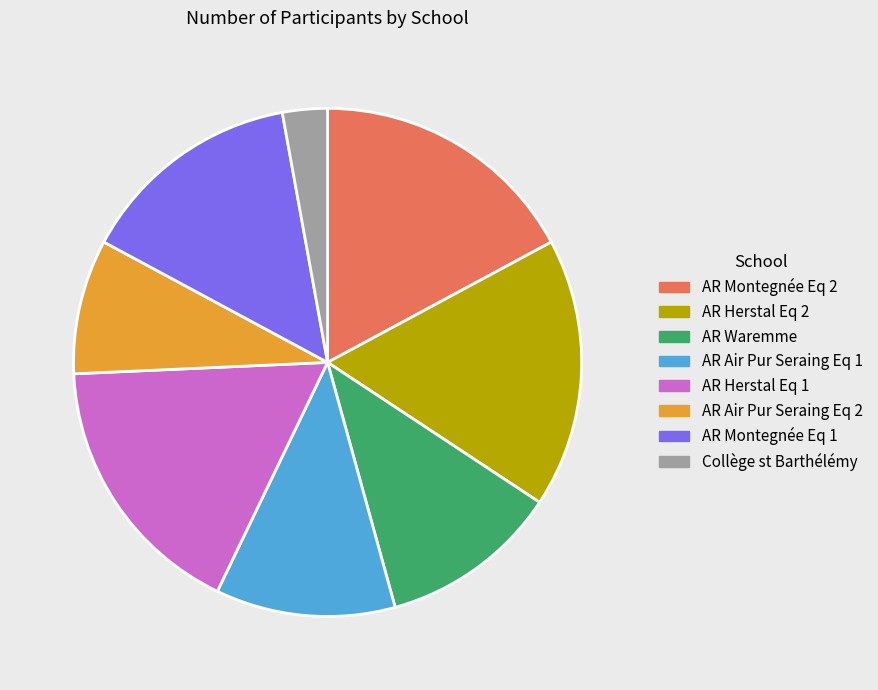

Combined, do AR Waremme and AR Montegnée Eq 2 account for over 50%?

No